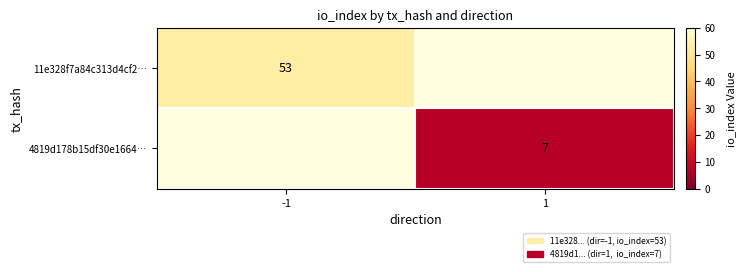

Is it true that 11e328f7a84c313d4cf2… equals 70.6 at -1?

False